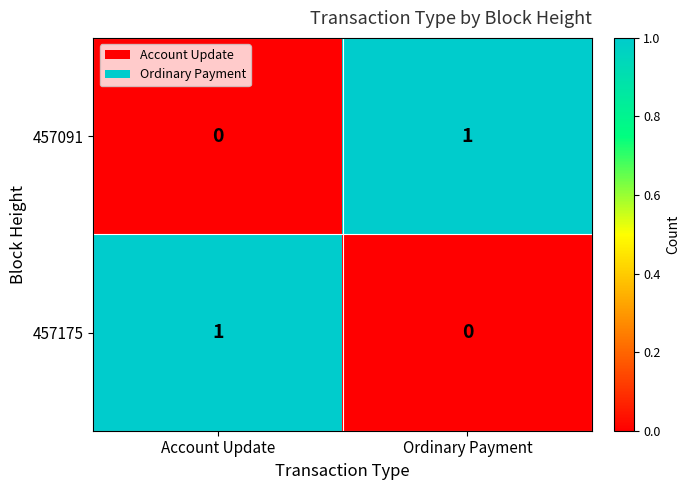

The value of 457175 at Ordinary Payment is 0. True or false?

True